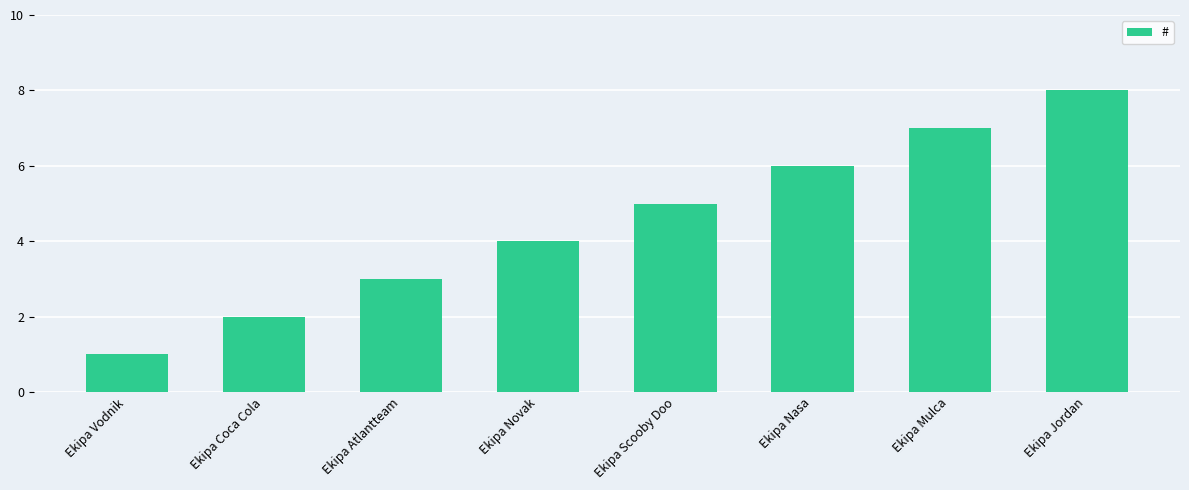

What is the change in value from Ekipa Coca Cola to Ekipa Novak?

+2